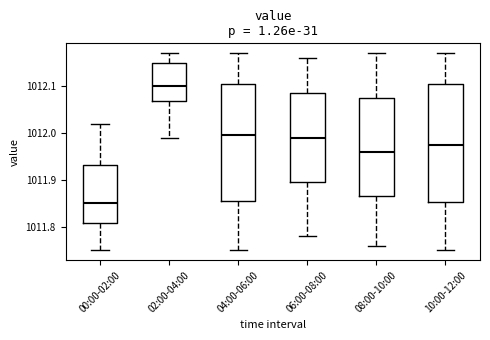

Where is the lower edge of the box for 06:00-08:00 on the y-axis? The values are not printed on the chart, so give them approximately, as read against the axis.

1011.90